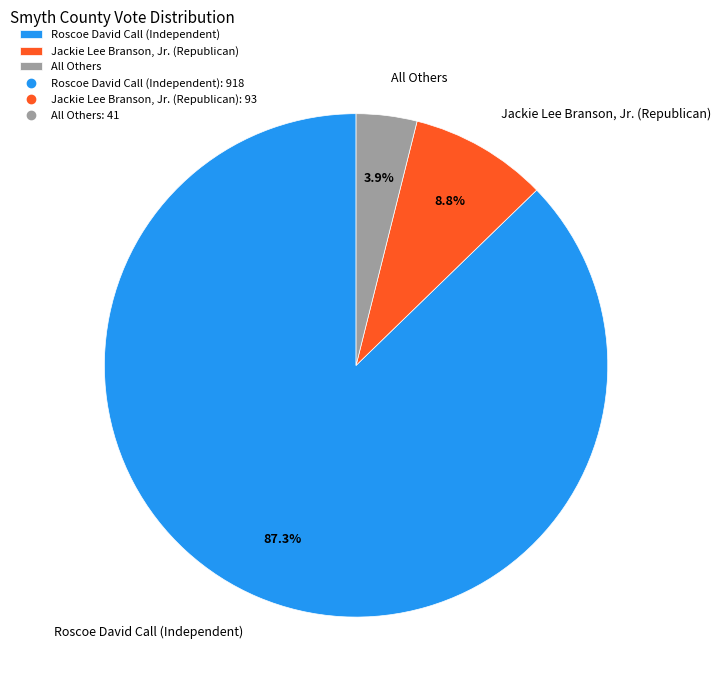

Rank the categories by value from highest to lowest.

Roscoe David Call (Independent), Jackie Lee Branson, Jr. (Republican), All Others